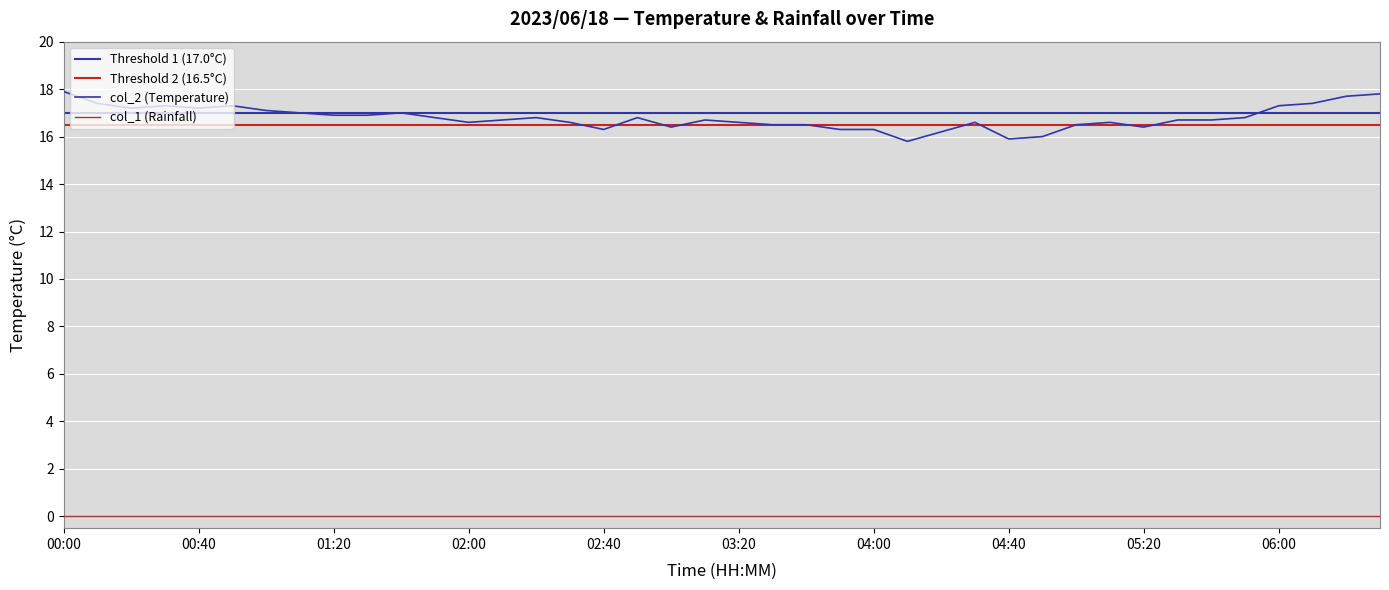

Reading left to right, what are all the values shown in this chart?

17.9	17.4	17.2	17.3	17.2	17.3	17.1	17.0	16.9	16.9	17.0	16.8	16.6	16.7	16.8	16.6	16.3	16.8	16.4	16.7	16.6	16.5	16.5	16.3	16.3	15.8	16.2	16.6	15.9	16.0	16.5	16.6	16.4	16.7	16.7	16.8	17.3	17.4	17.7	17.8